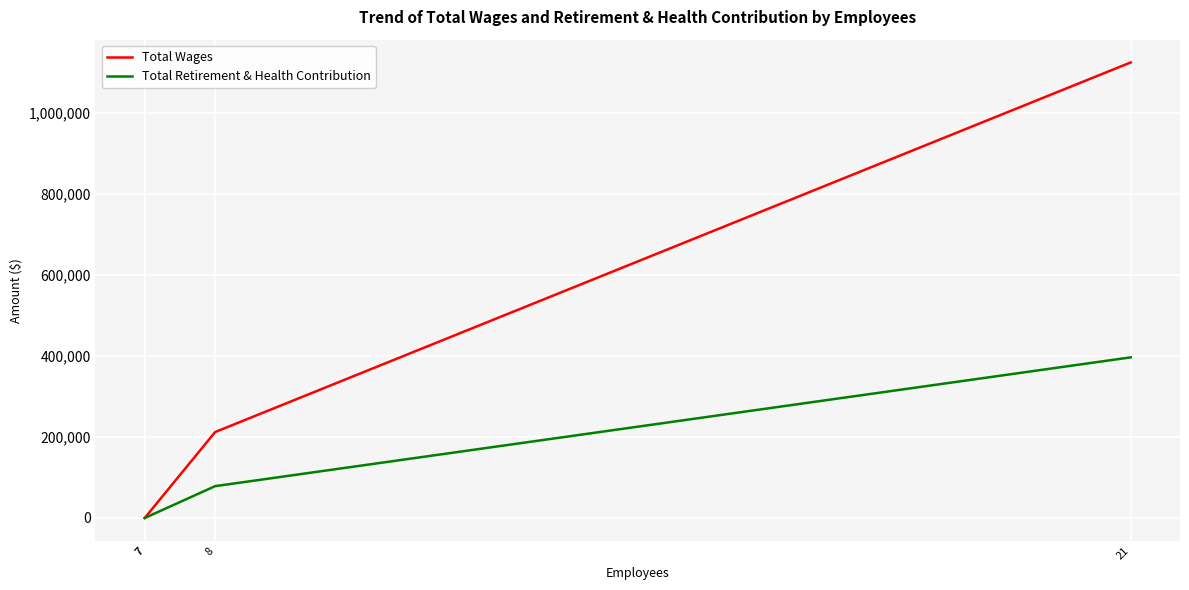

Reading left to right, list all the values displayed in this chart.

Total Wages: 7=0	7=0	8=212345	21=1125448
Total Retirement & Health Contribution: 7=0	7=0	8=78682	21=396852